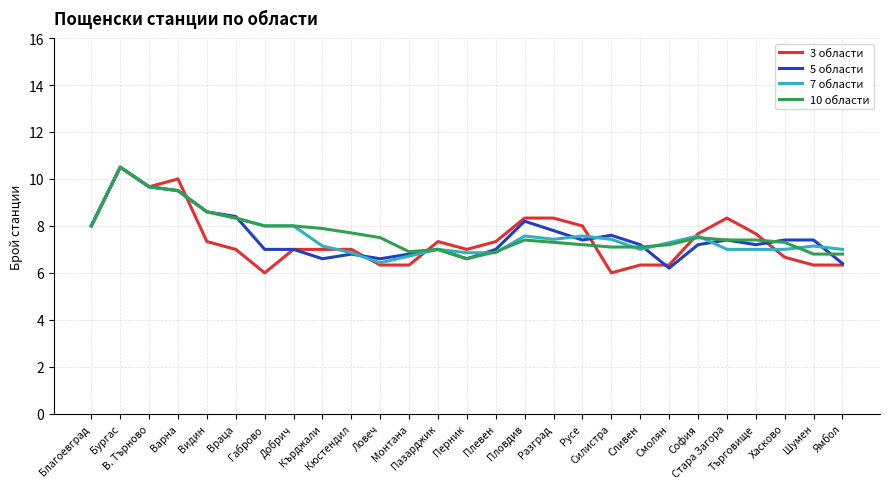

True or false: 3 области has more than 1 interior local peaks.

True